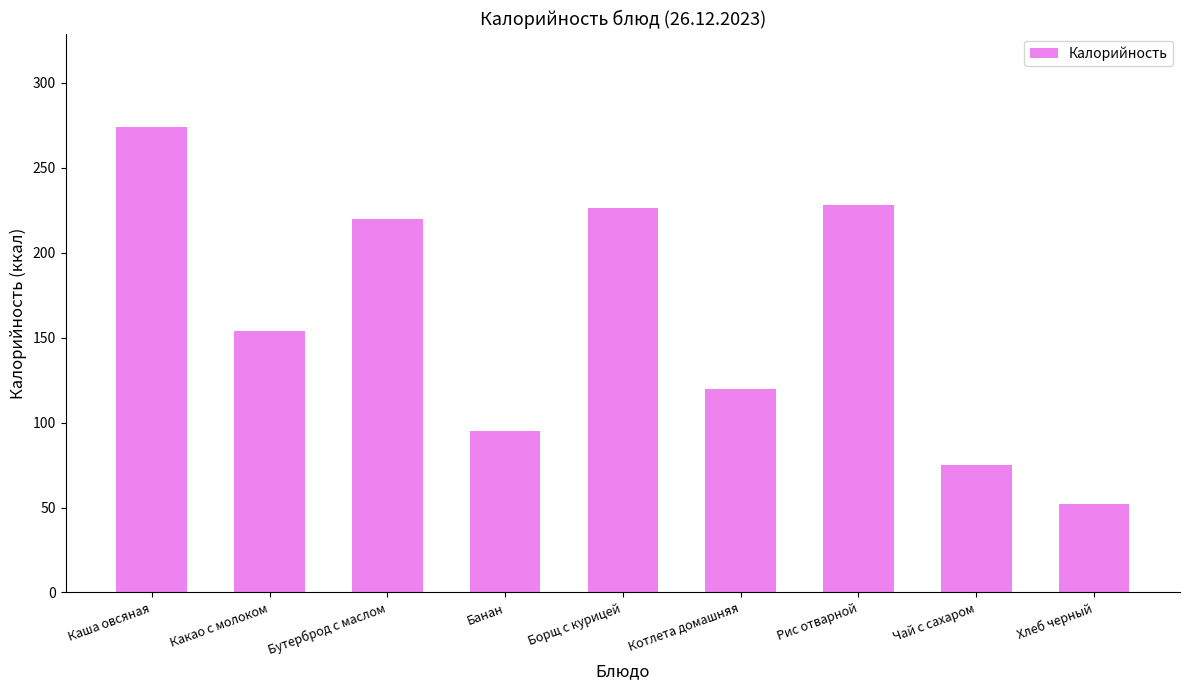

Approximately how many times larger is the value at Чай с сахаром compared to Котлета домашняя?

0.6